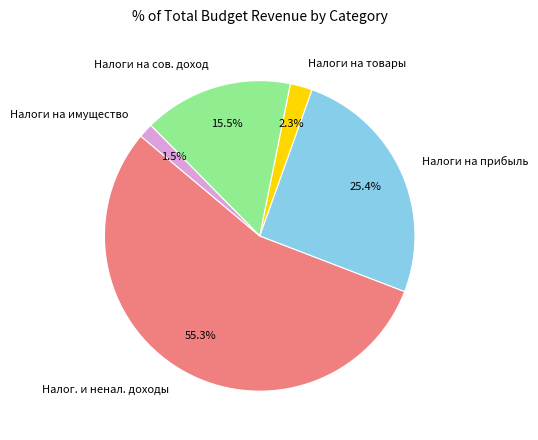

To the nearest percent, what is the difference between the largest and smallest slice percentages?

54%